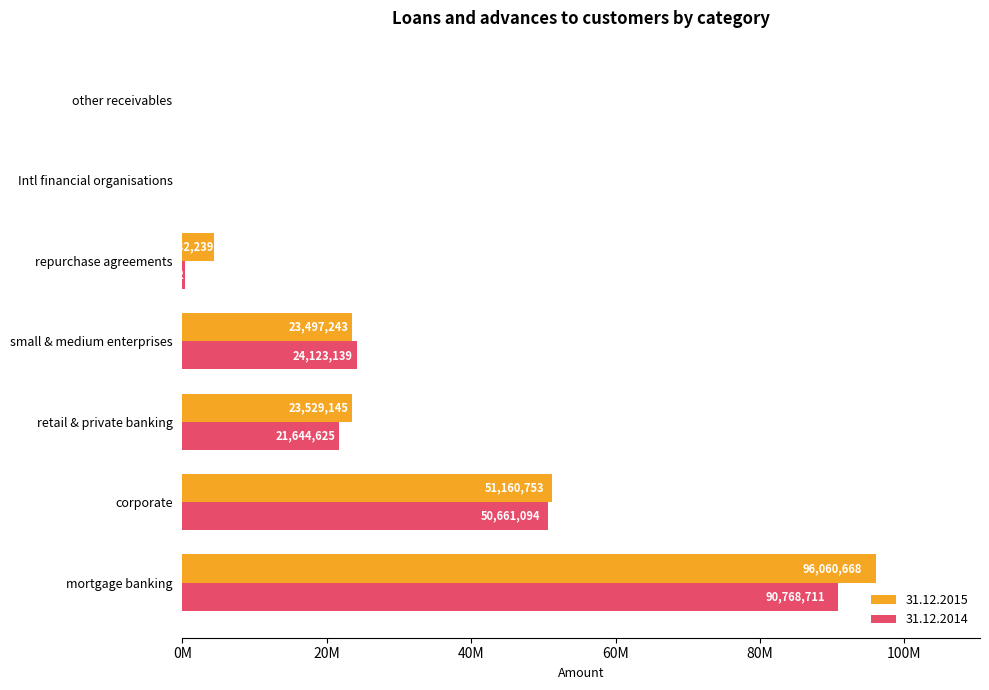

What are all the series names shown in the legend?

31.12.2015, 31.12.2014